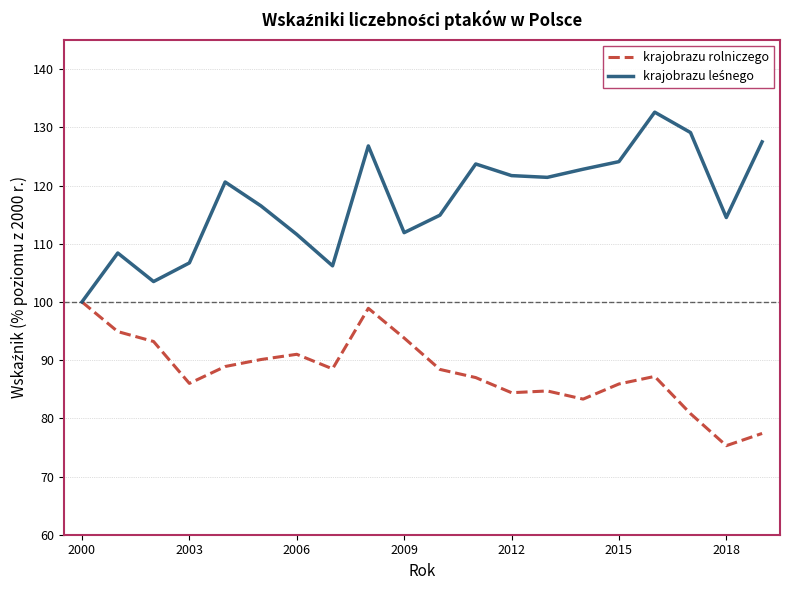

What is the greatest value displayed?

132.6